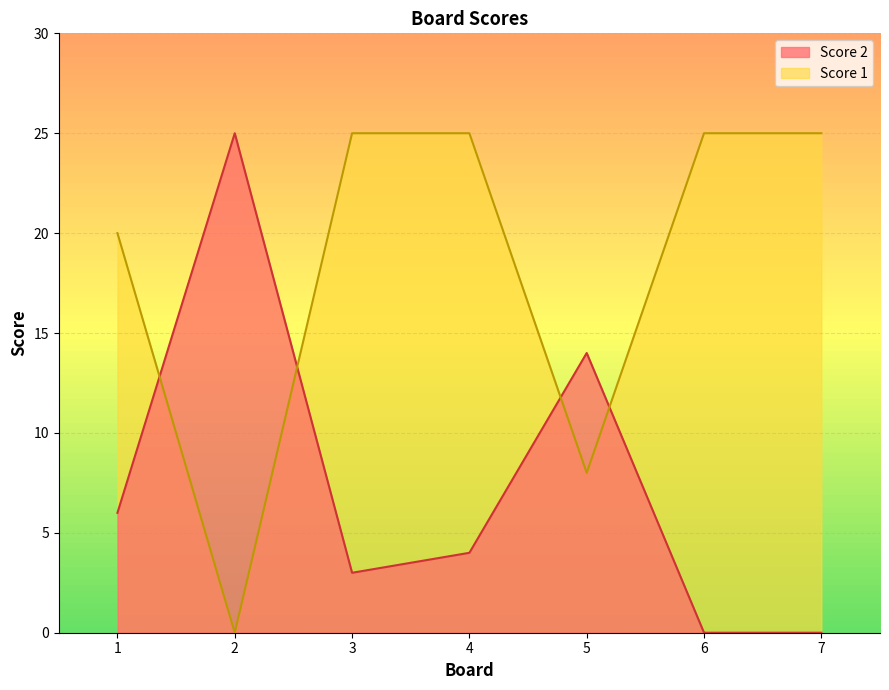

Where do Score 1 and Score 2 first cross each other?

1 and 2